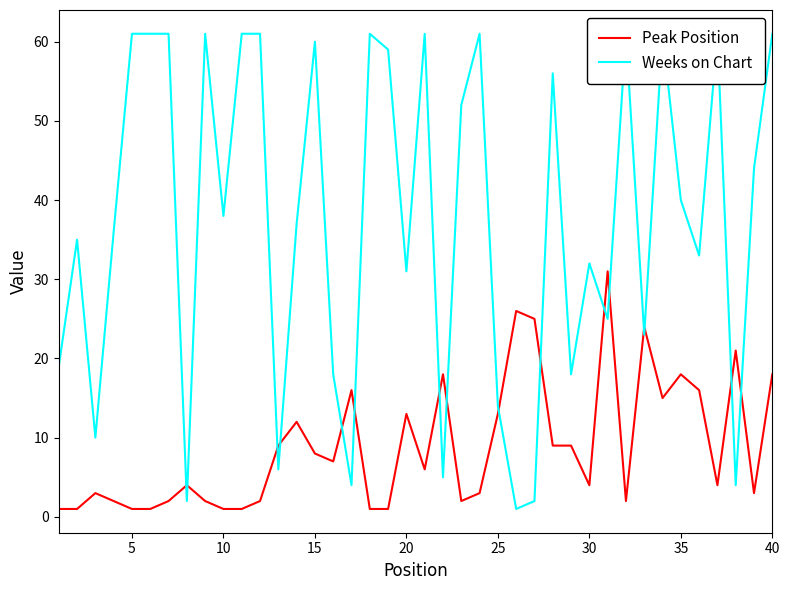

After their last crossing, which series has the higher values: Weeks on Chart or Peak Position?

Weeks on Chart